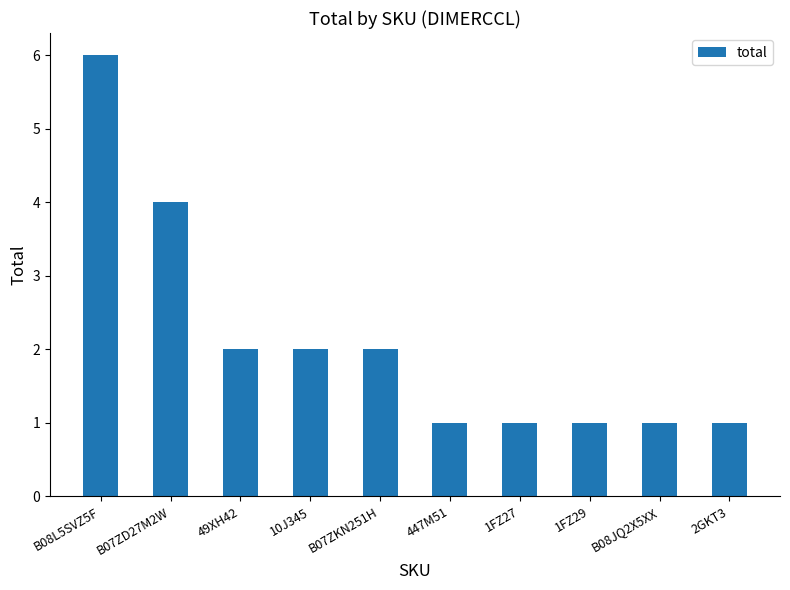

The value at 2GKT3 is 1. True or false?

True